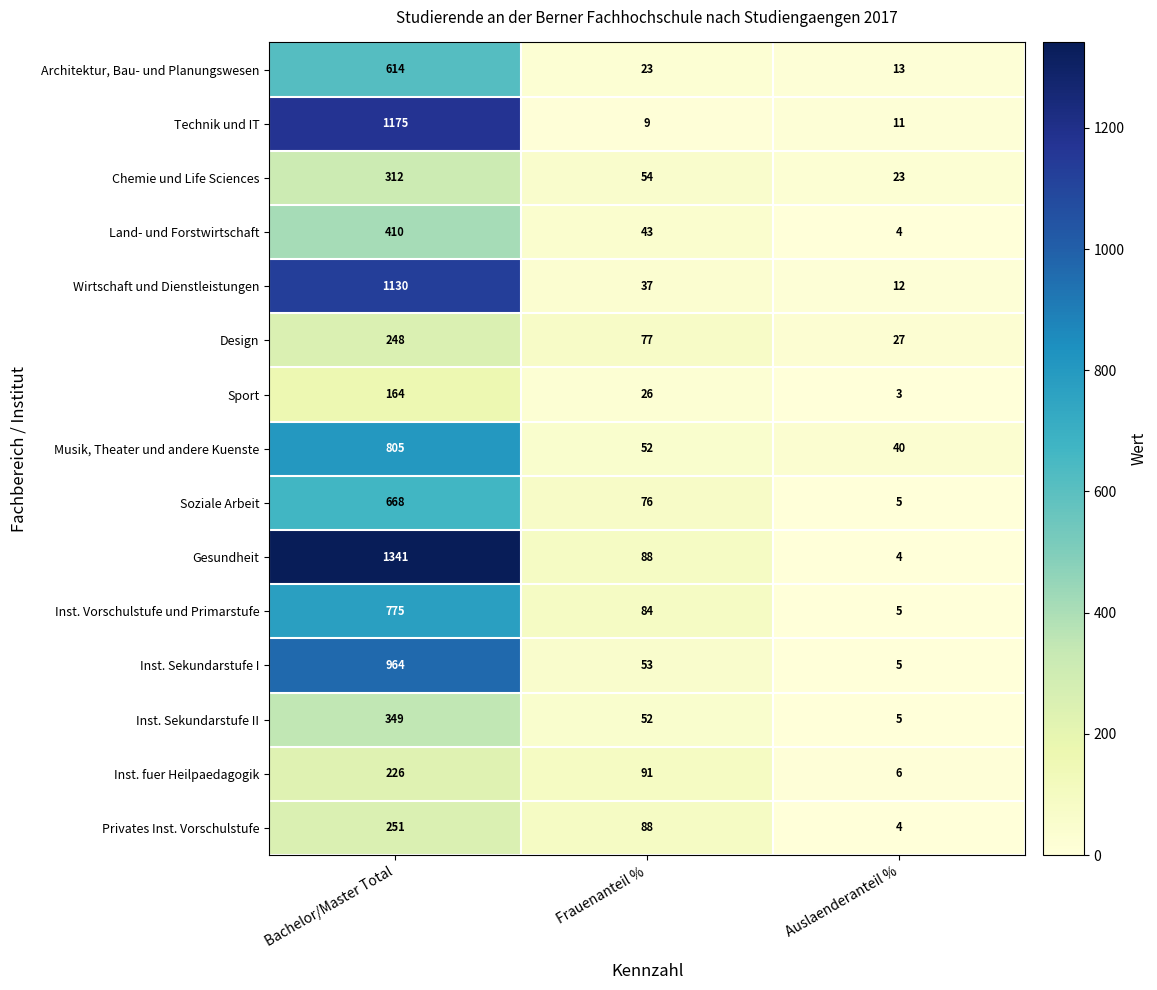

What is the difference between the highest and lowest values at Frauenanteil %?

82